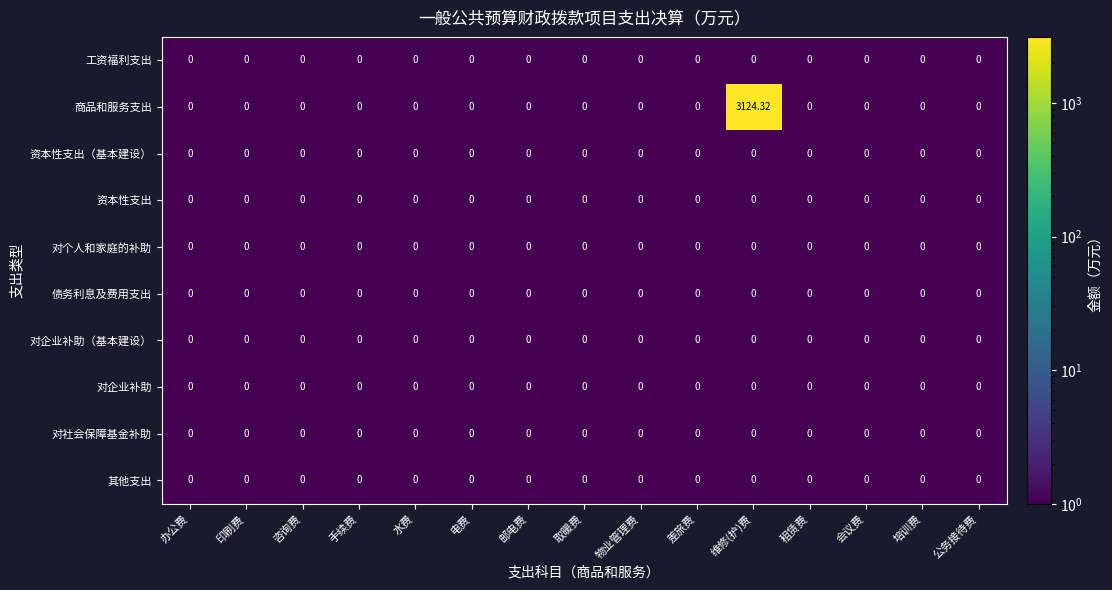

At which category is the sum across all series the highest?

维修(护)费